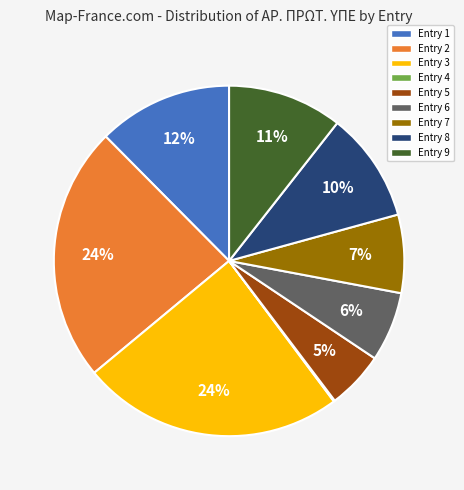

To the nearest percent, what is the difference between the largest and smallest slice percentages?

24%